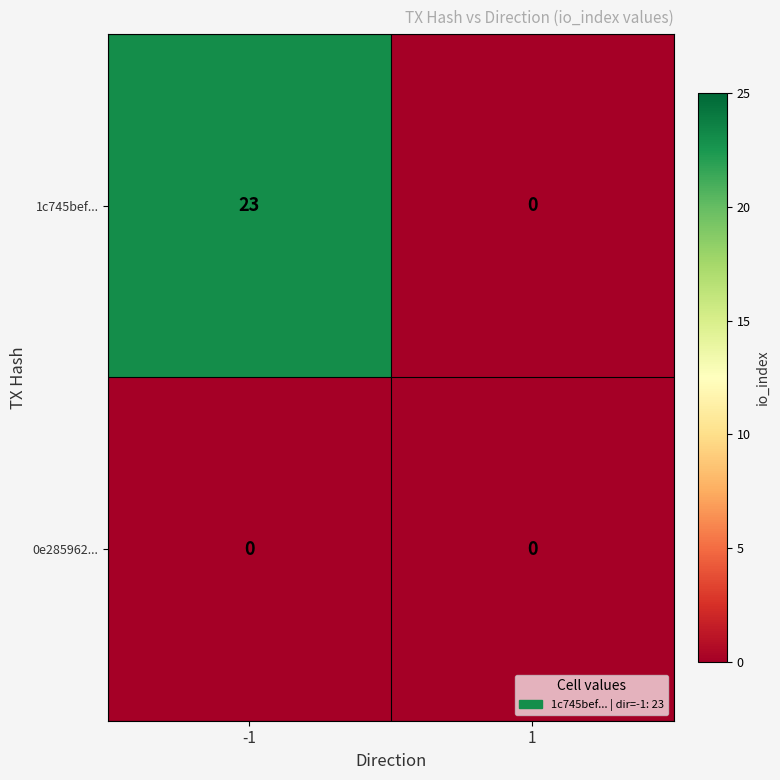

Which series has the largest total across all categories?

1c745bef...